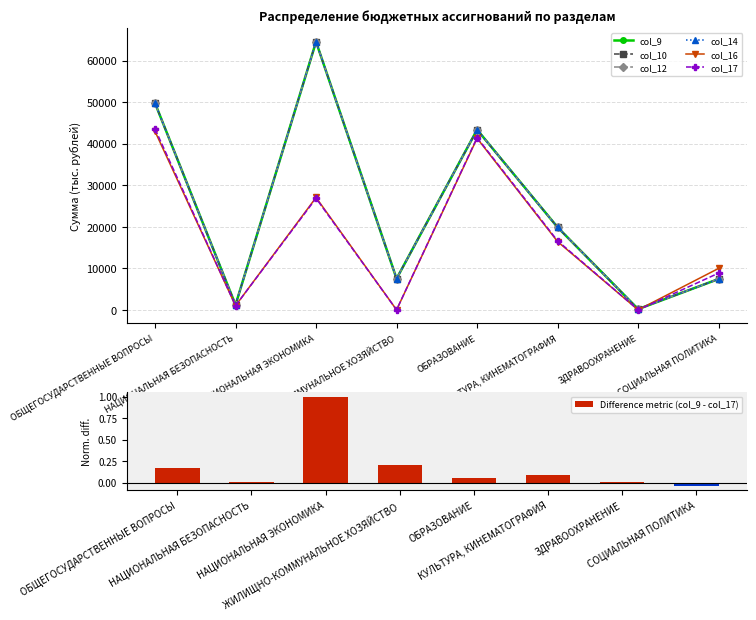

What are all the series names shown in the legend?

col_9, col_10, col_12, col_14, col_16, col_17